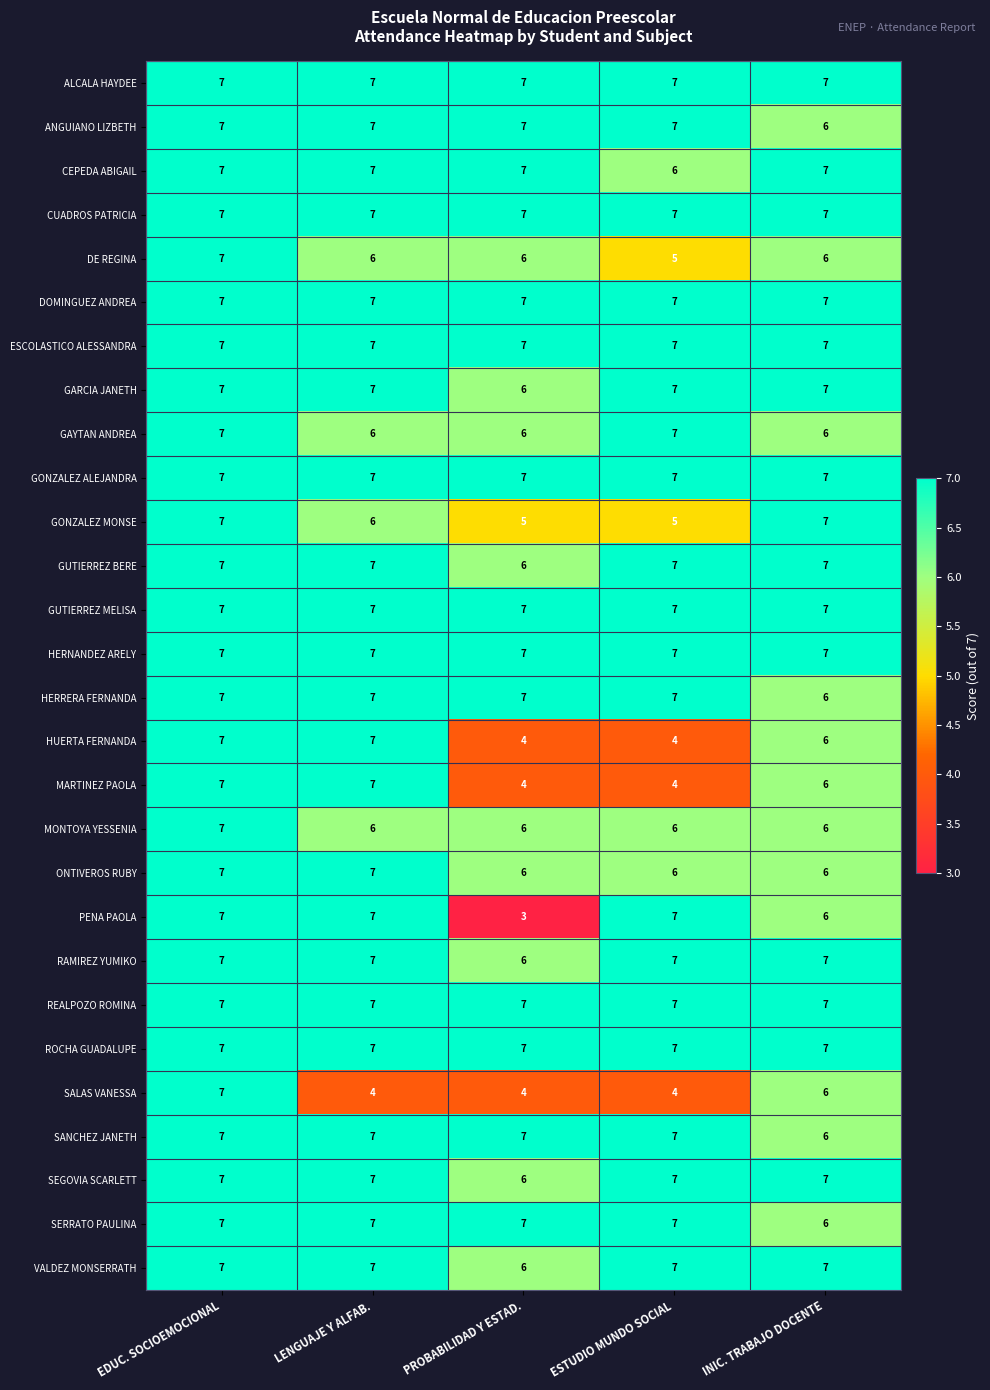

What is the total value across all series at PROBABILIDAD Y ESTAD.?

172